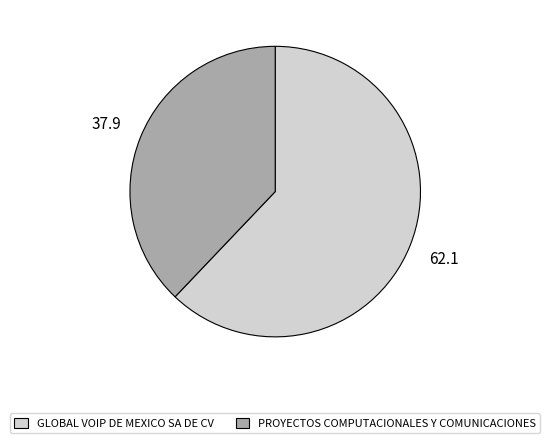

Approximately how many times larger is the value at PROYECTOS COMPUTACIONALES Y COMUNICACIONES compared to GLOBAL VOIP DE MEXICO SA DE CV?

0.6